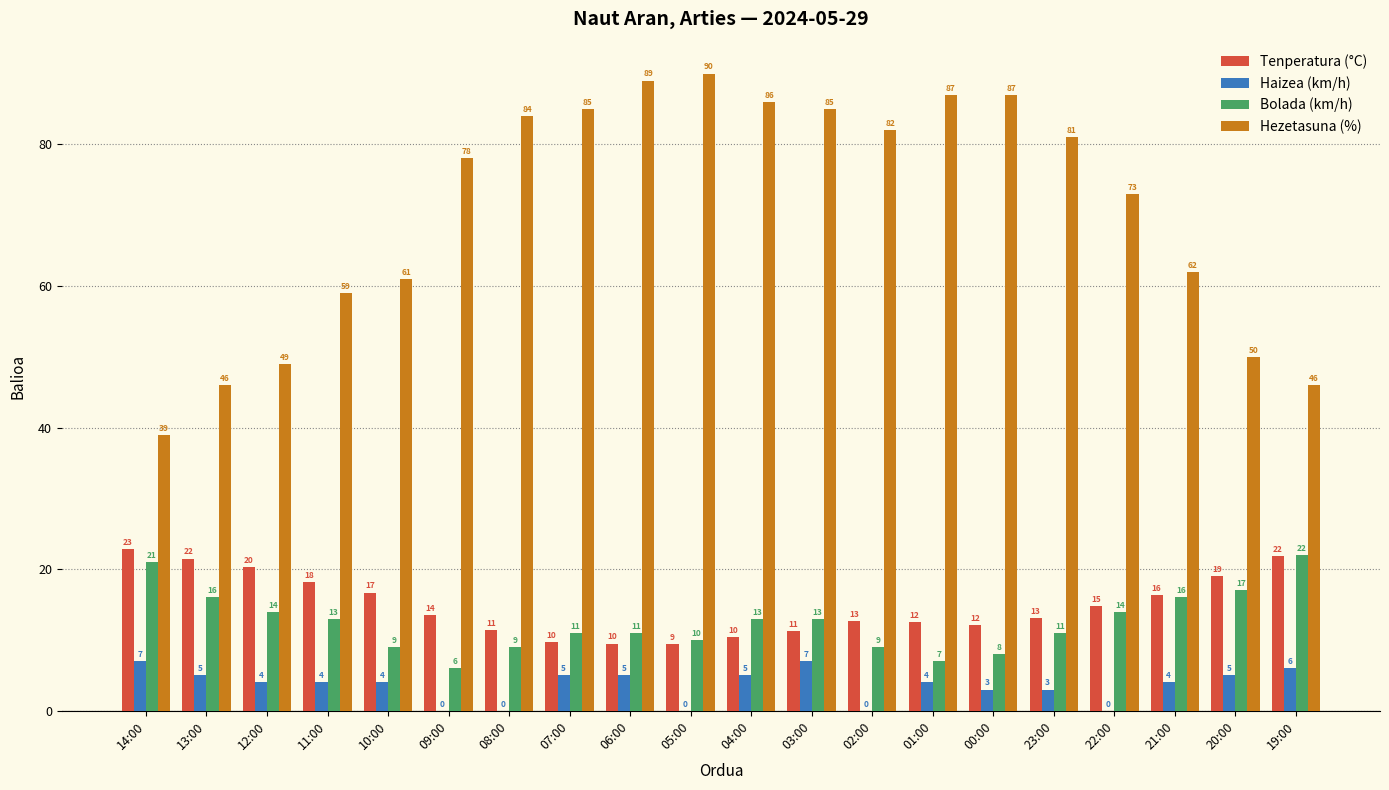

Which series has the largest total across all categories?

Hezetasuna (%)